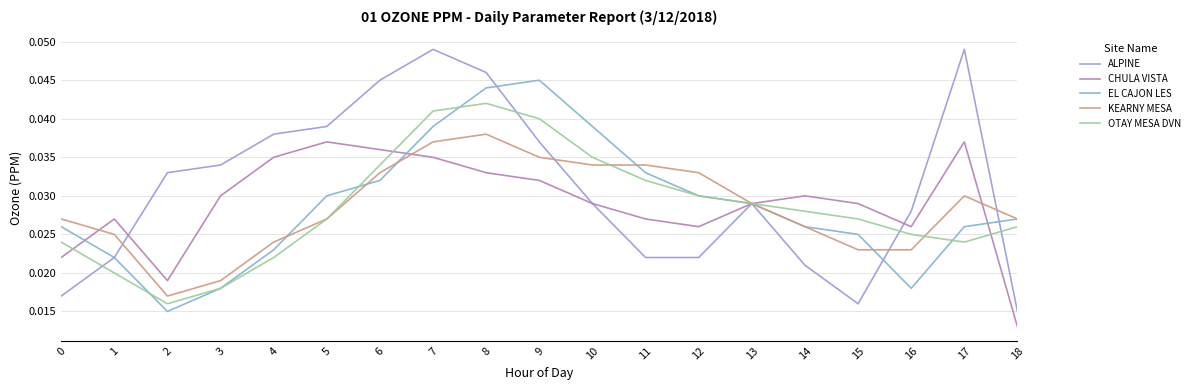

At how many categories does at least one series exceed 0?

19